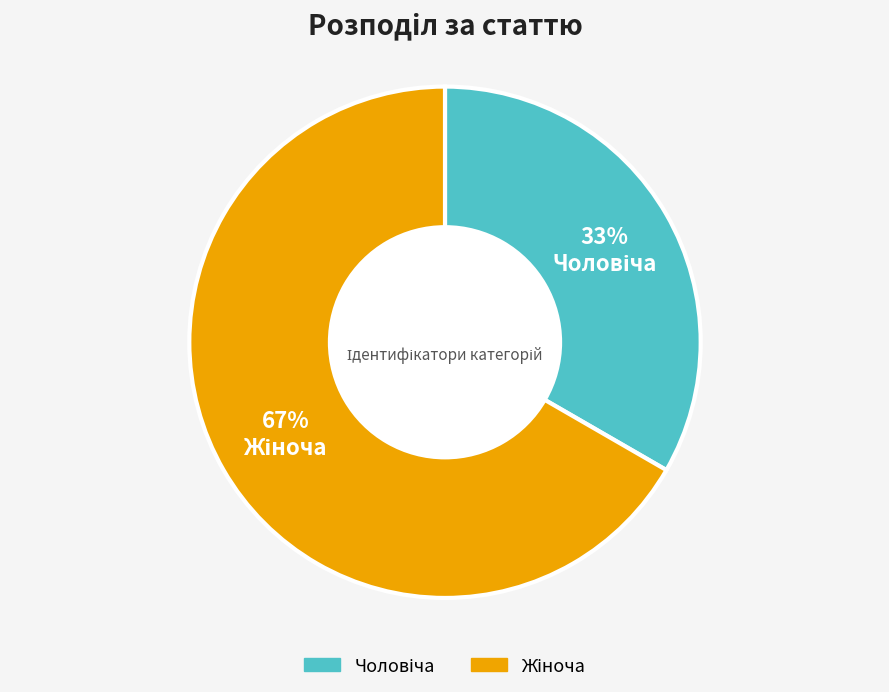

To the nearest percent, what is the average slice percentage?

50%